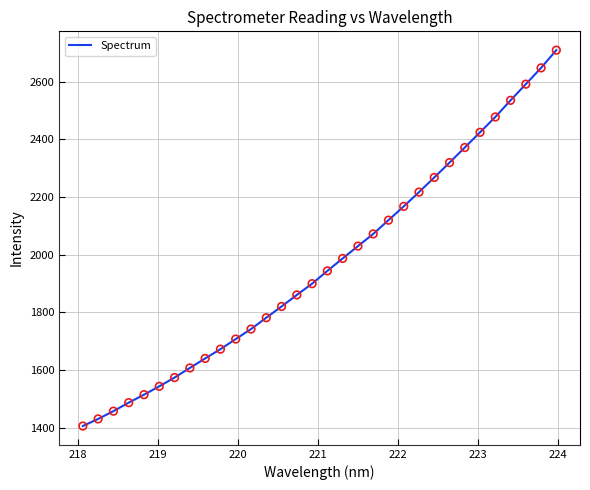

What is the smallest value displayed?

1406.1